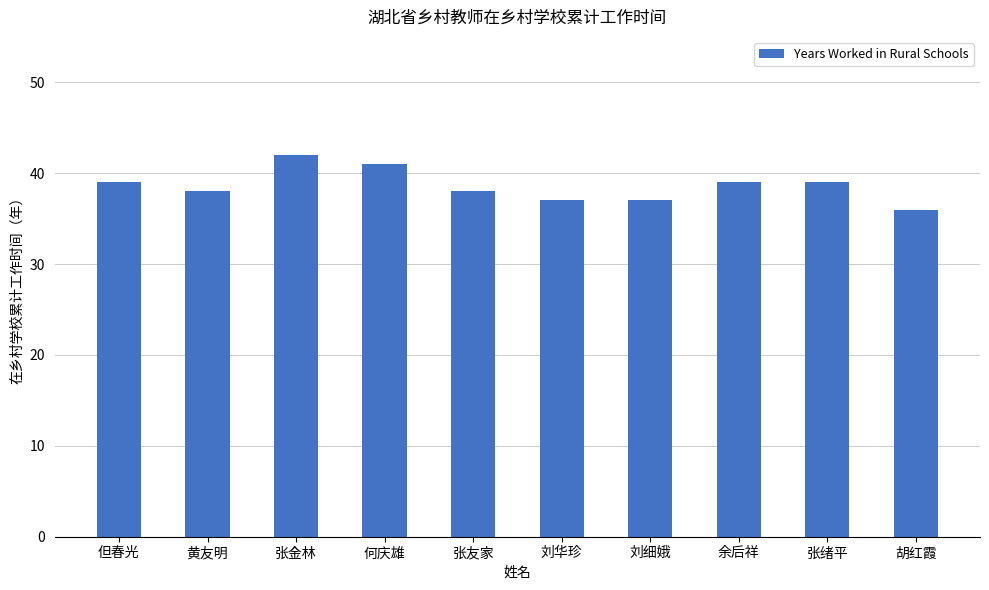

What value does the data have at 张友家?

38